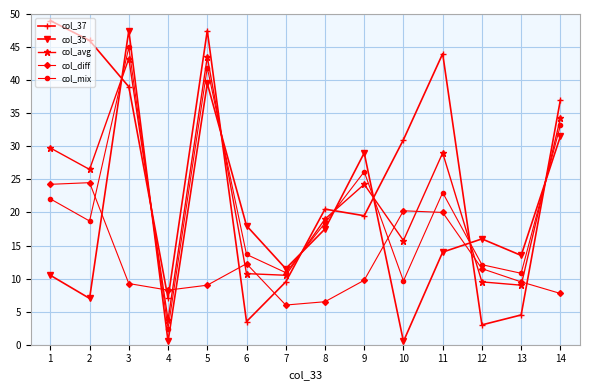

At 1, list the series in order from largest to smallest.

col_37, col_avg, col_diff, col_mix, col_35